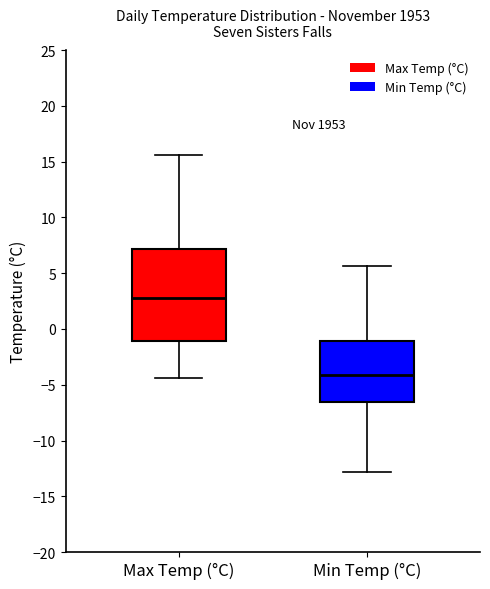

Reading left to right, transcribe this box plot: for each box, give where its median line is, the range the box spans, and where its two whiskers end, as read against the y-axis. The values are not printed on the chart, so give them approximately, as read against the axis.

Max Temp (°C): median 3.0, box -1.0 to 7.0, whiskers -4.5 to 15.5
Min Temp (°C): median -4.0, box -6.5 to -1.0, whiskers -13.0 to 5.5